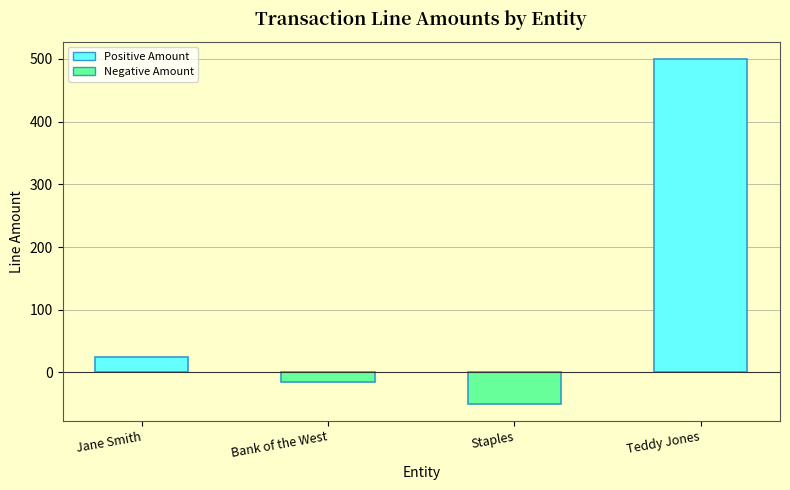

Reading left to right, extract all data points from this chart.

Jane Smith=25	Bank of the West=-15	Staples=-50	Teddy Jones=500